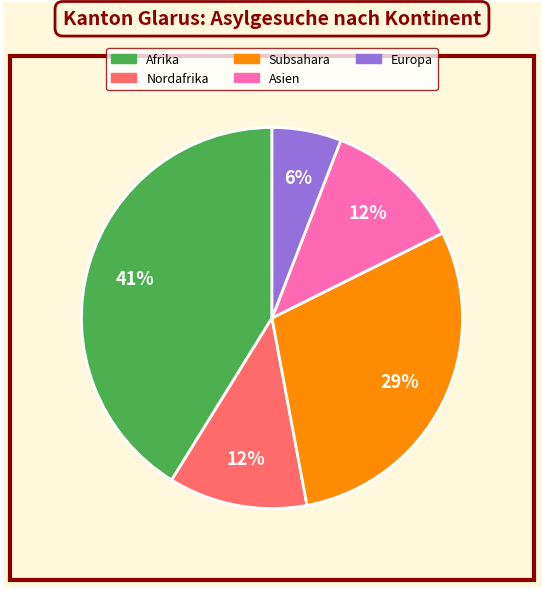

To the nearest percent, what is the average slice percentage?

20%